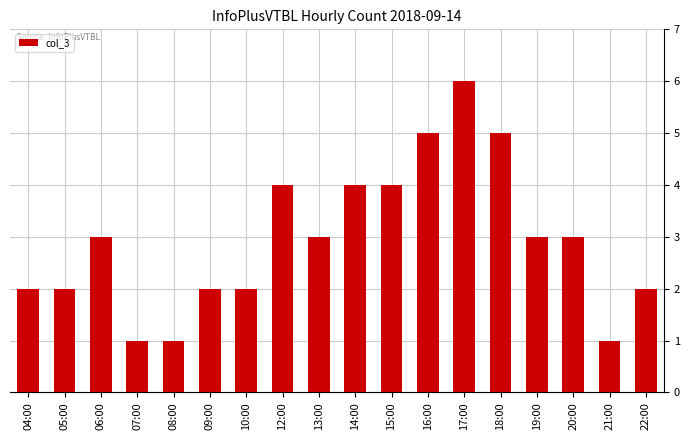

What is the label of the 15th bar from the left?

19:00